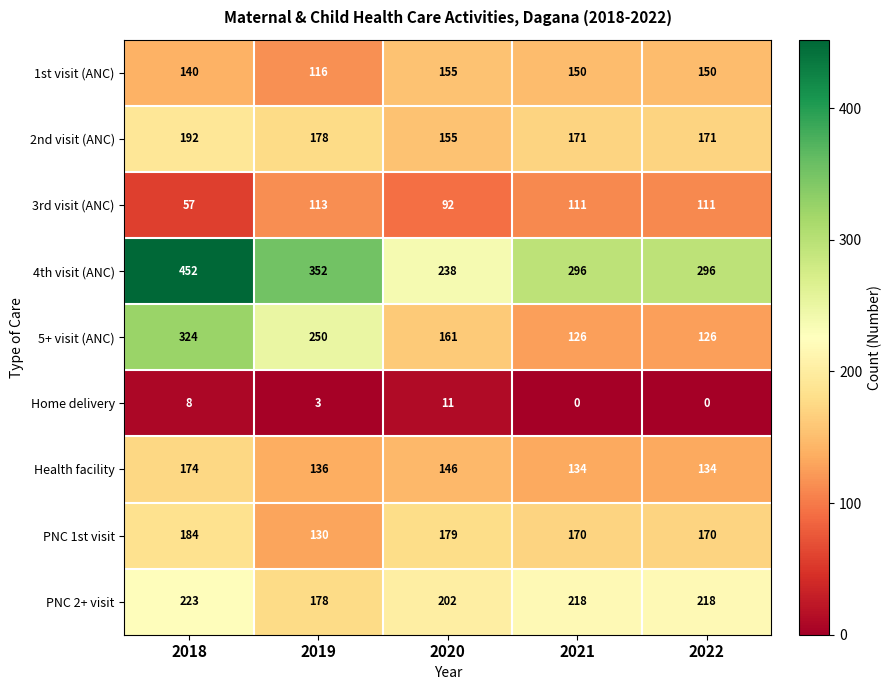

At which category is the sum across all series the highest?

2018